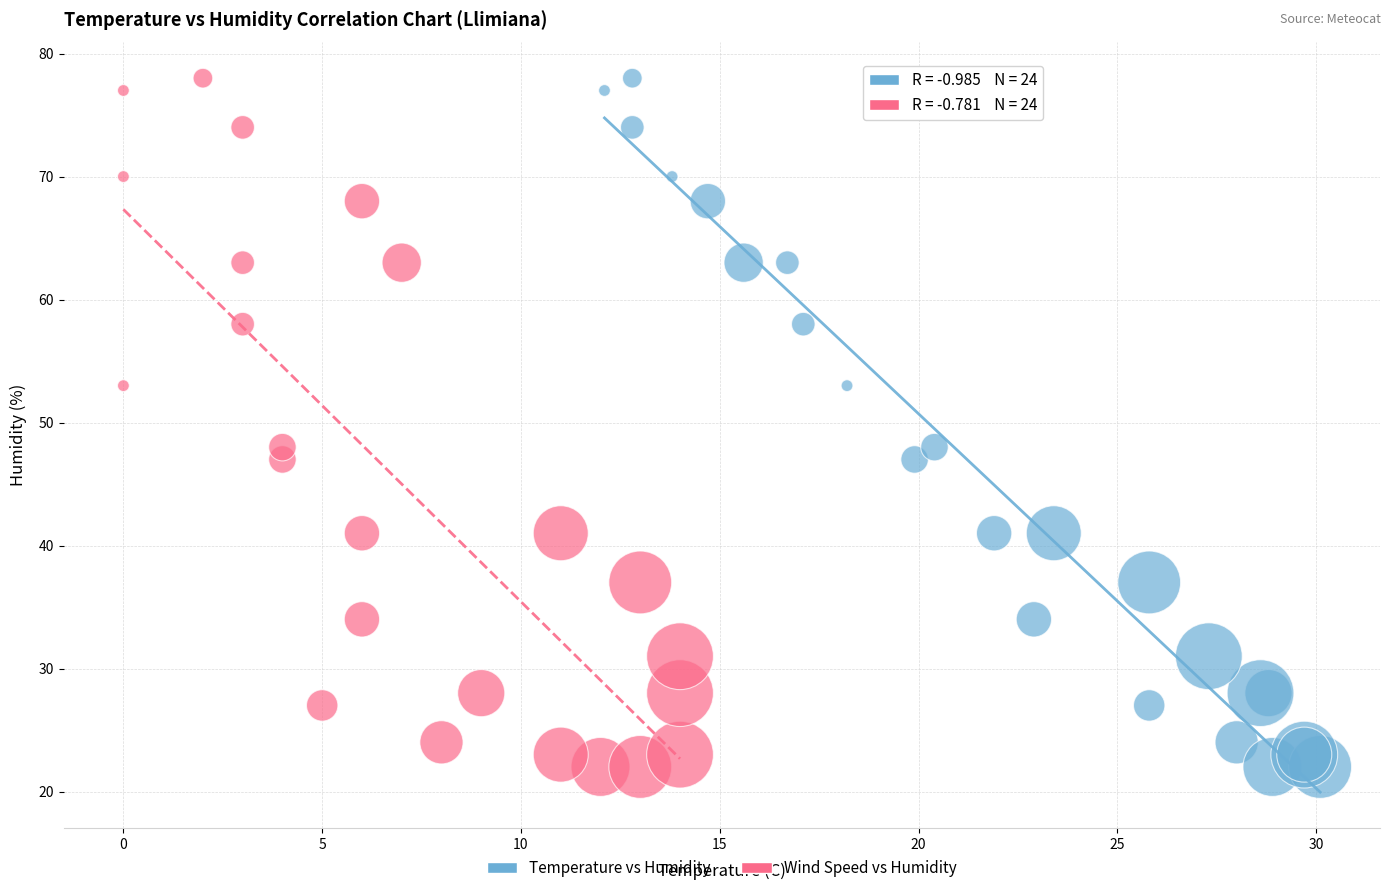

What are all the series names shown in the legend?

Temperature vs Humidity, Wind Speed vs Humidity